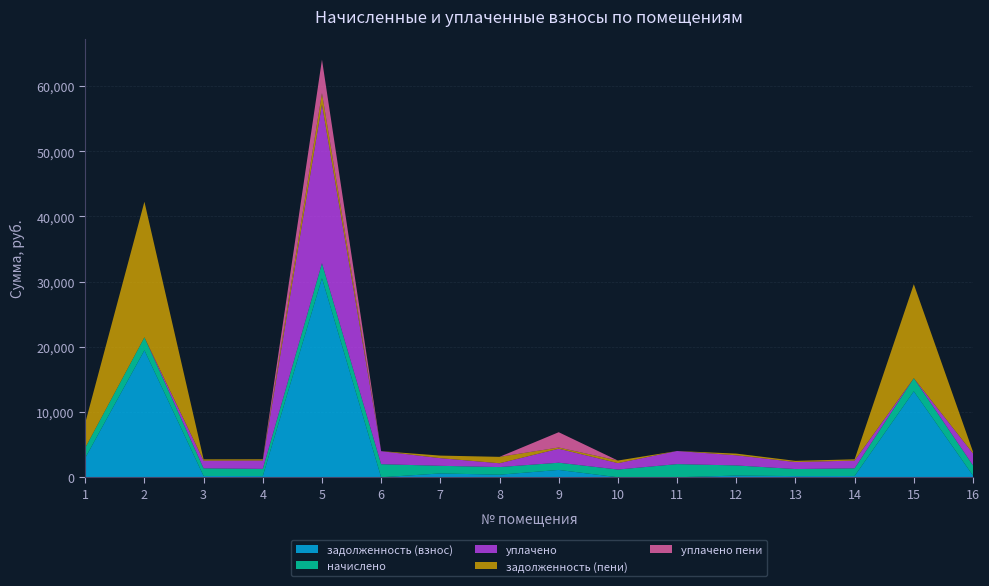

Reading left to right, transcribe all the data shown in this chart.

задолженность (взнос): 2965.2	19473.8	196.1	183.9	30531.3	0.0	587.2	392.1	1122.7	0.0	0.0	259.2	179.7	196.7	13184.2	261.0
начислено: 1558.8	1992.2	1176.4	1103.5	2300.5	2003.1	1169.1	1169.1	1107.2	1183.7	2014.0	1555.1	1078.0	1180.0	2014.0	1566.1
уплачено: 0.0	0.0	1176.4	1283.4	24359.8	2003.1	1174.0	584.5	2149.3	986.4	2014.0	1555.1	1078.0	1180.0	0.0	1827.1
задолженность (пени): 3801.2	20794.1	196.1	183.9	1731.7	0.0	391.8	984.5	185.5	394.6	0.0	259.2	179.7	196.7	14417.5	261.0
уплачено пени: 0.0	0.0	0.0	4.2	5140.2	0.0	0.0	1.0	2343.9	0.0	0.0	0.0	0.0	0.0	0.0	0.7